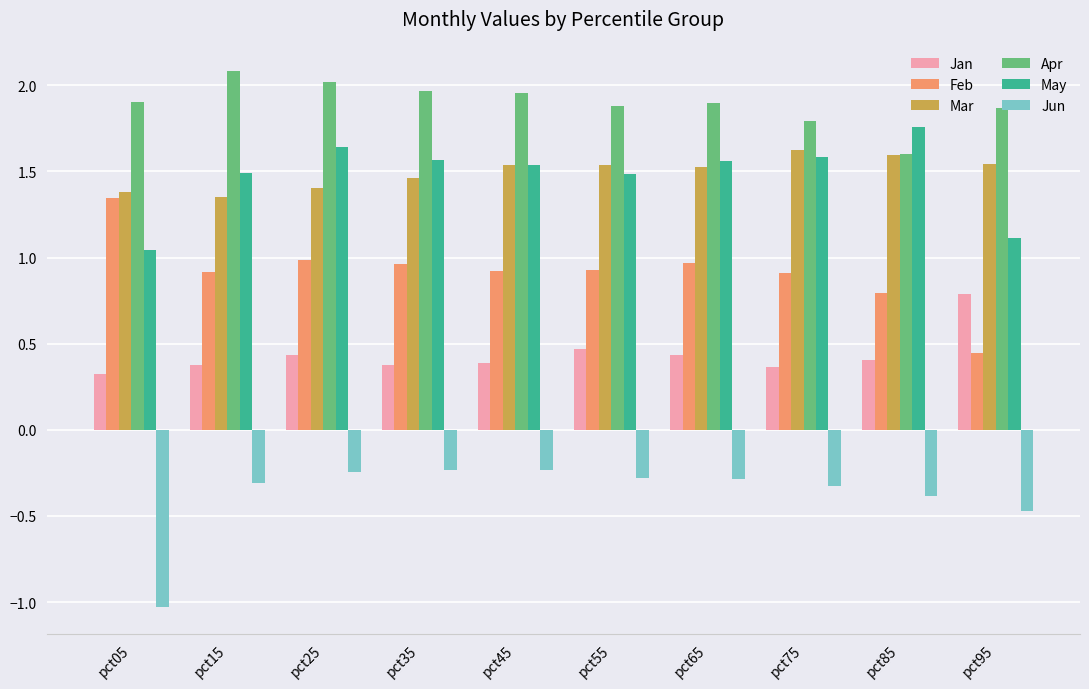

True or false: Jun has a value of -0.3 at pct65.

True